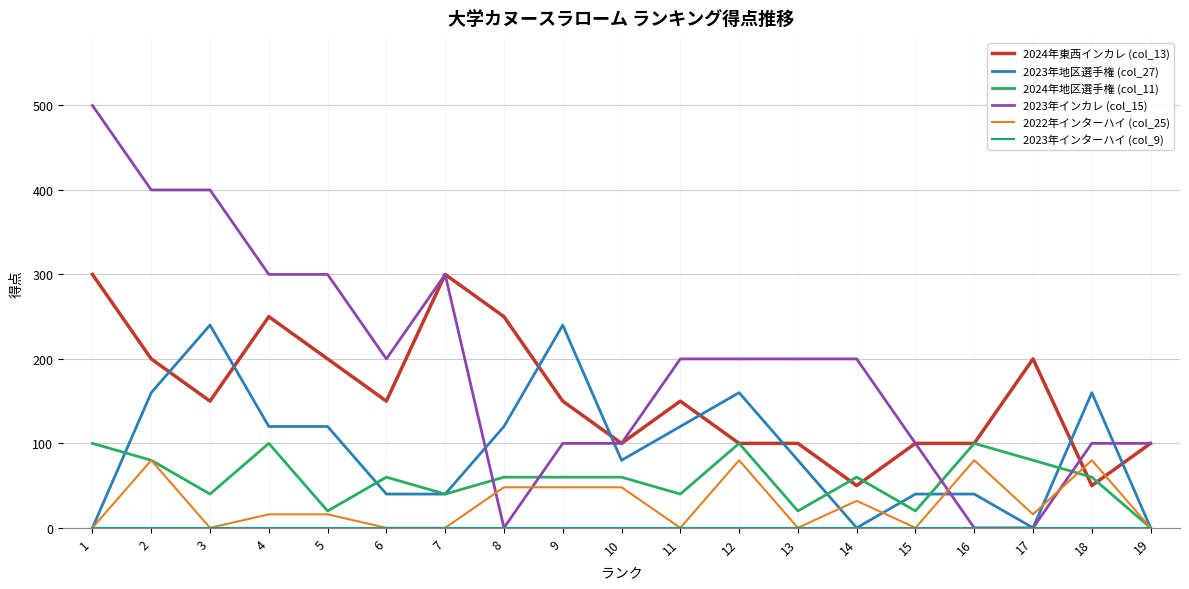

What is the total value across all series at 18?

450